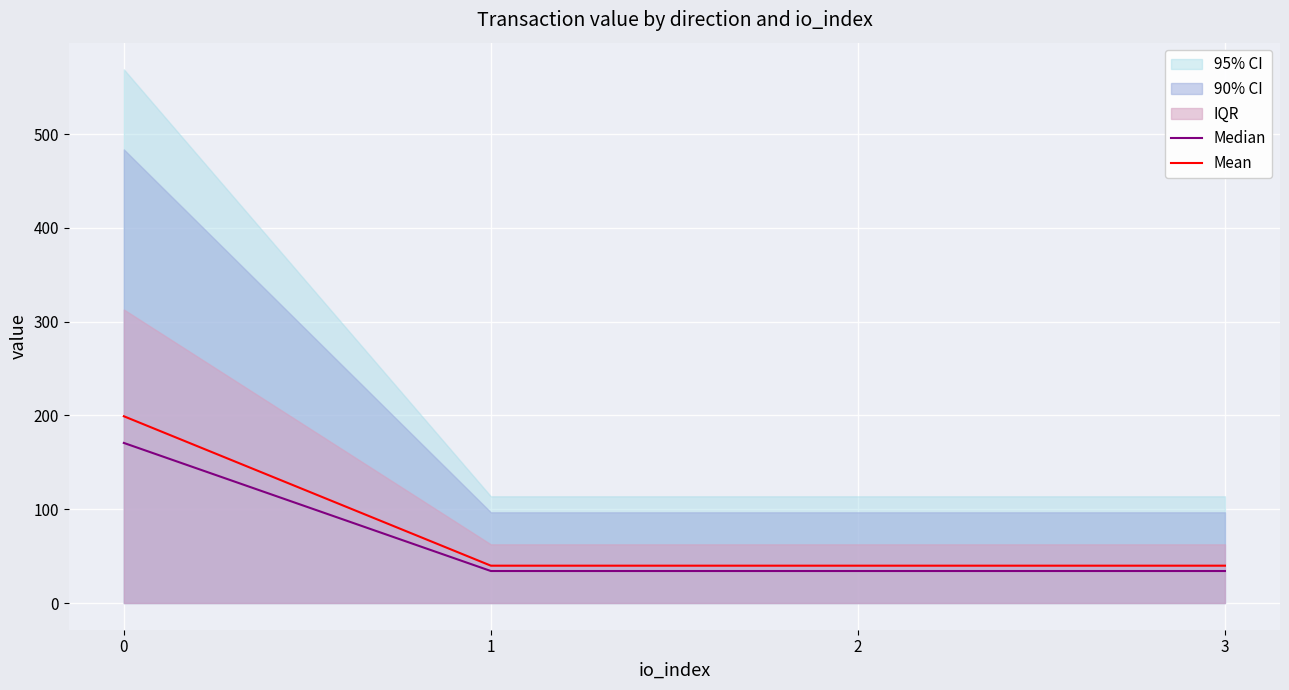

True or false: Median has more than 0 points higher than both neighbors.

False